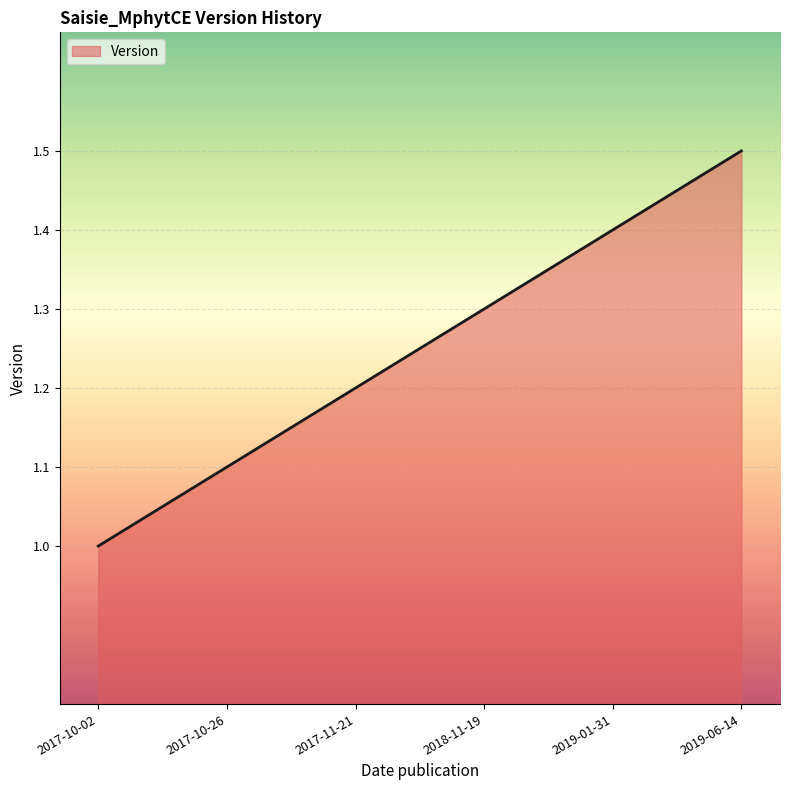

What value does the data have at 2019-06-14?

1.5